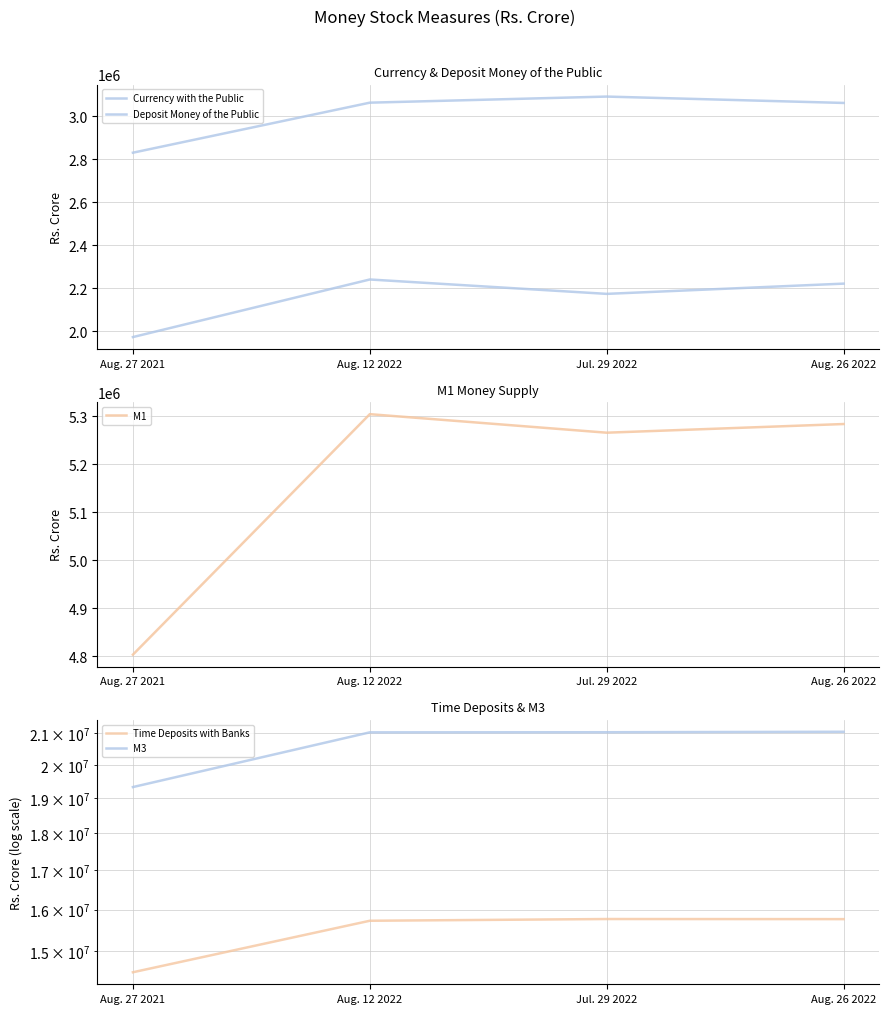

Is it true that M1 equals 3460324 at Aug. 12 2022?

False